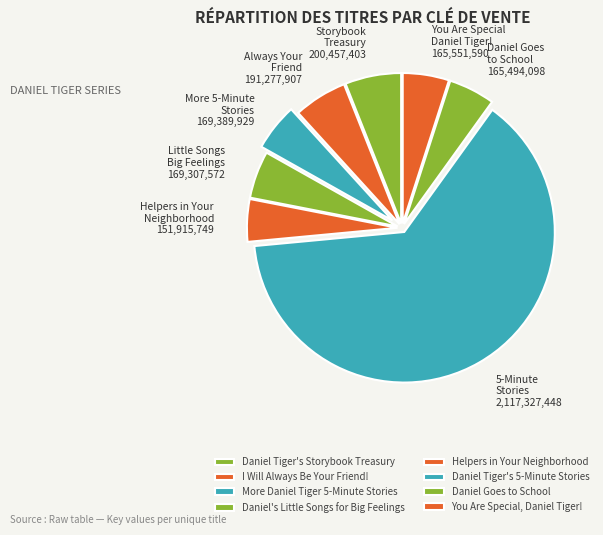

Count the number of slices in the pie.

8